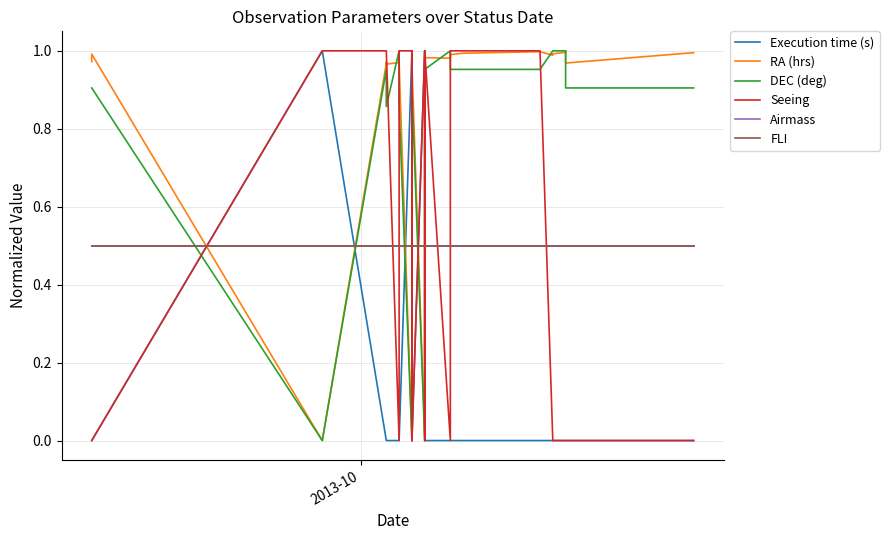

How many data points in Seeing are less than 1?

18